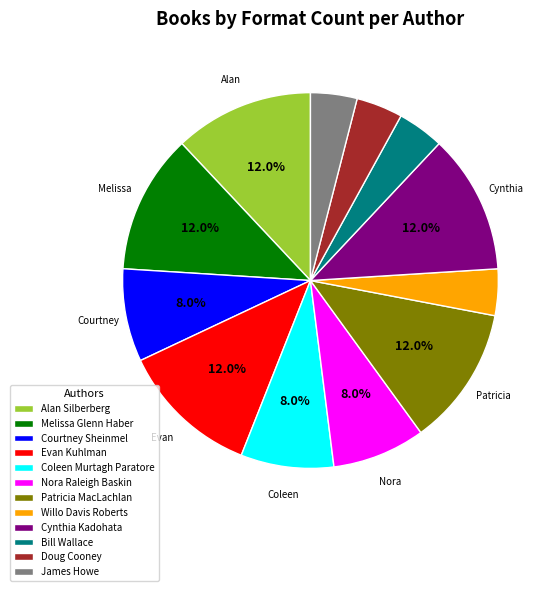

What is the ratio of the value at Patricia MacLachlan to the value at Evan Kuhlman?

1.0